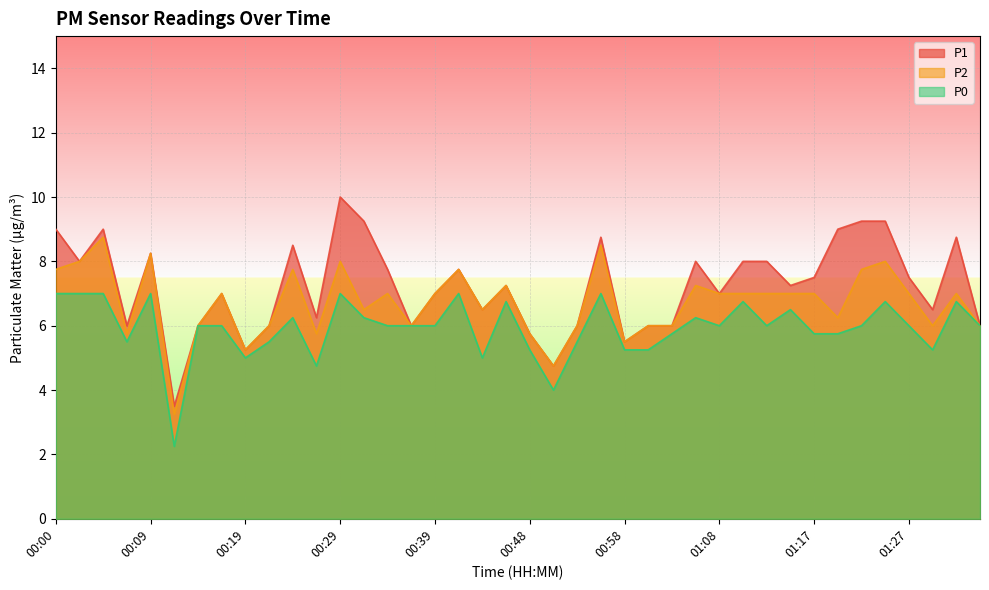

True or false: P0 and P2 cross at least once.

False